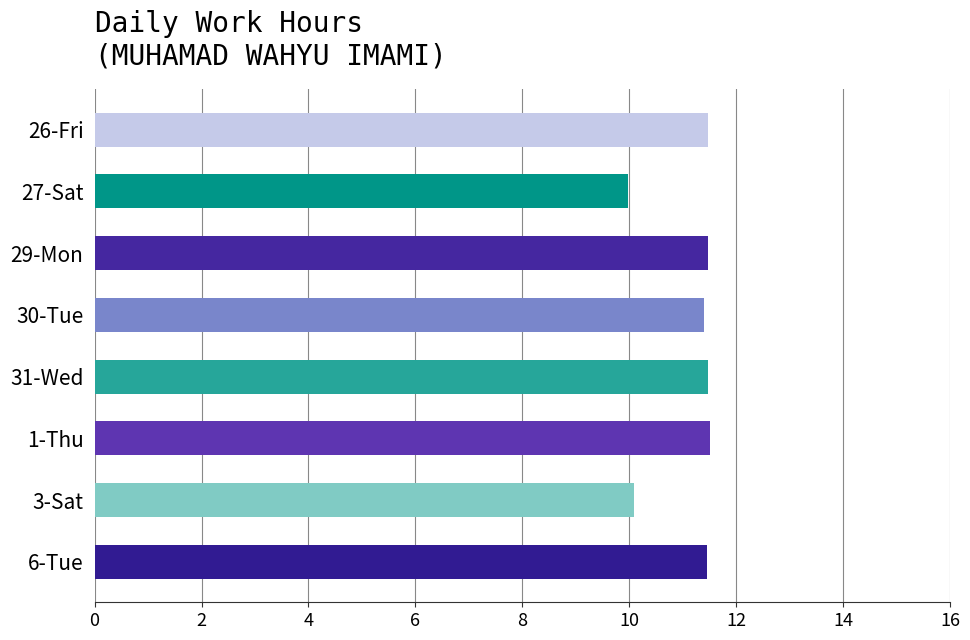

How many values are between 11 and 12?

6